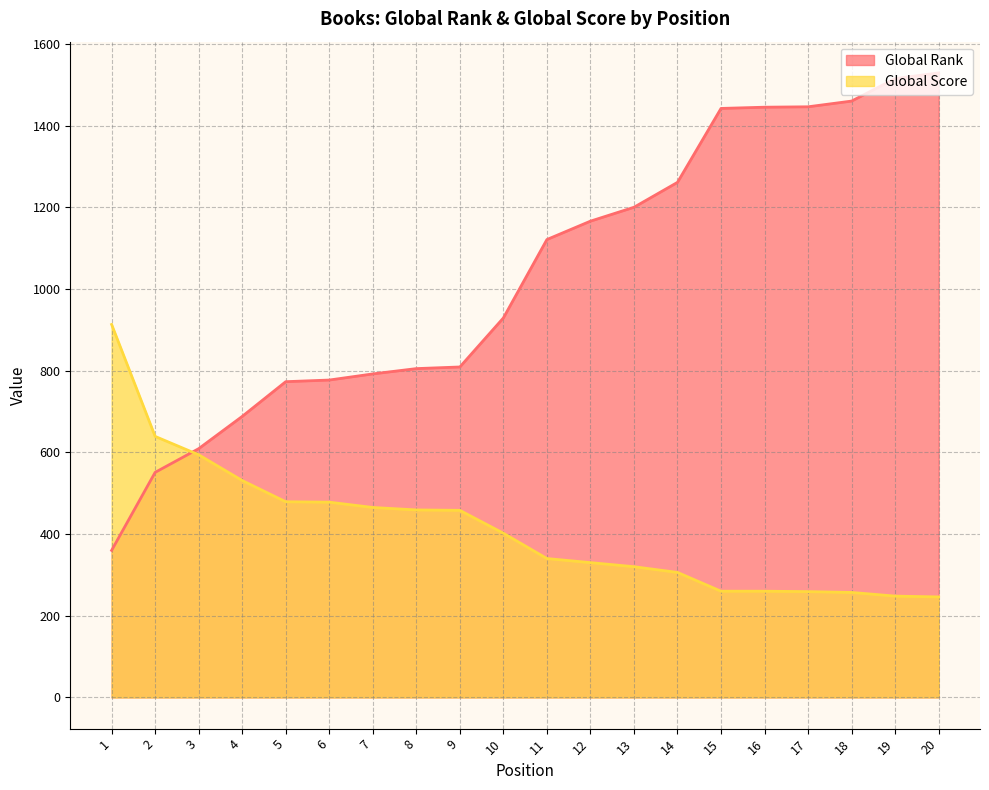

True or false: Global Rank has more than 1 points higher than both neighbors.

False